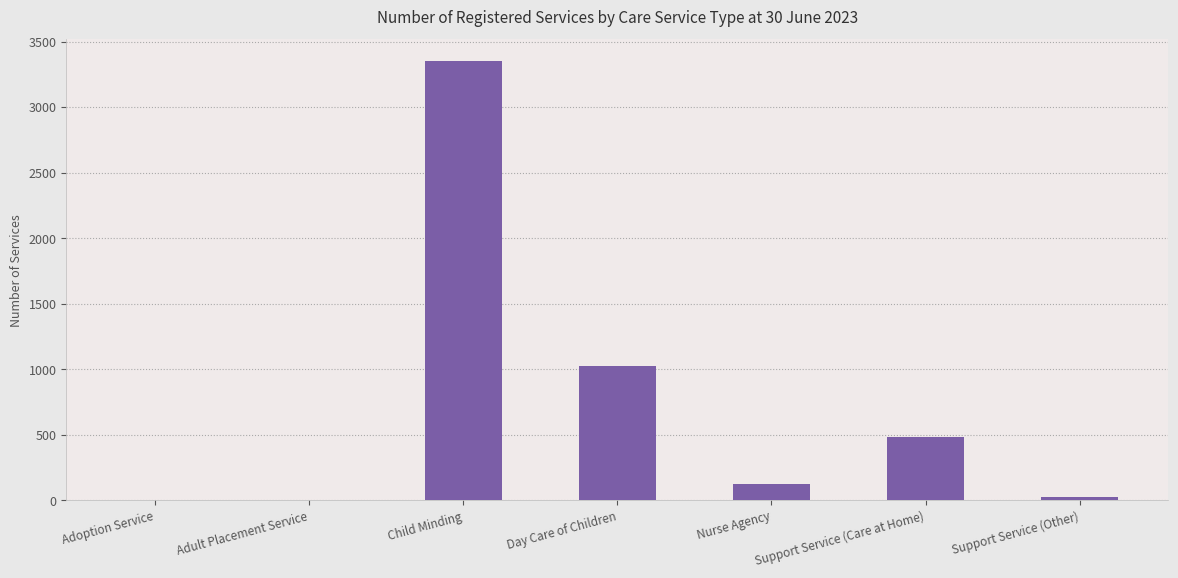

Where is the data nearest to the value 1675?

Day Care of Children